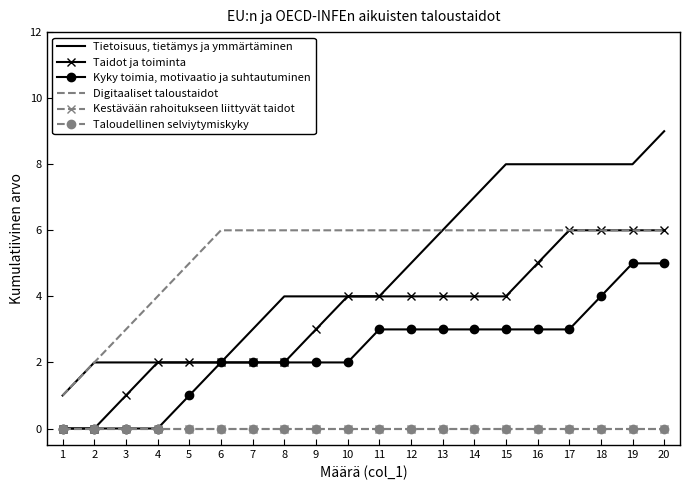

What is the greatest value displayed?

9